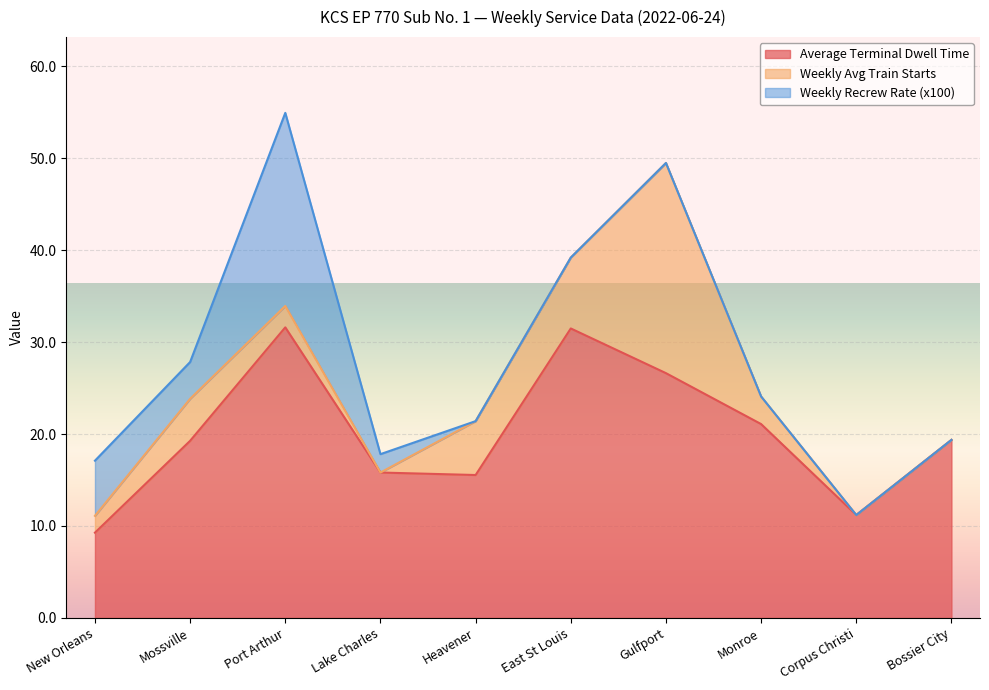

How many lines are shown in the chart?

3